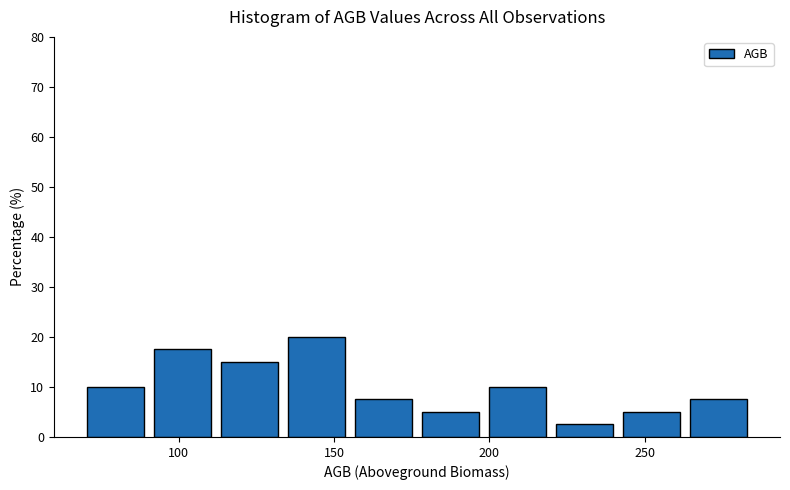

Which range on the x-axis has the tallest bar?

135 to 155